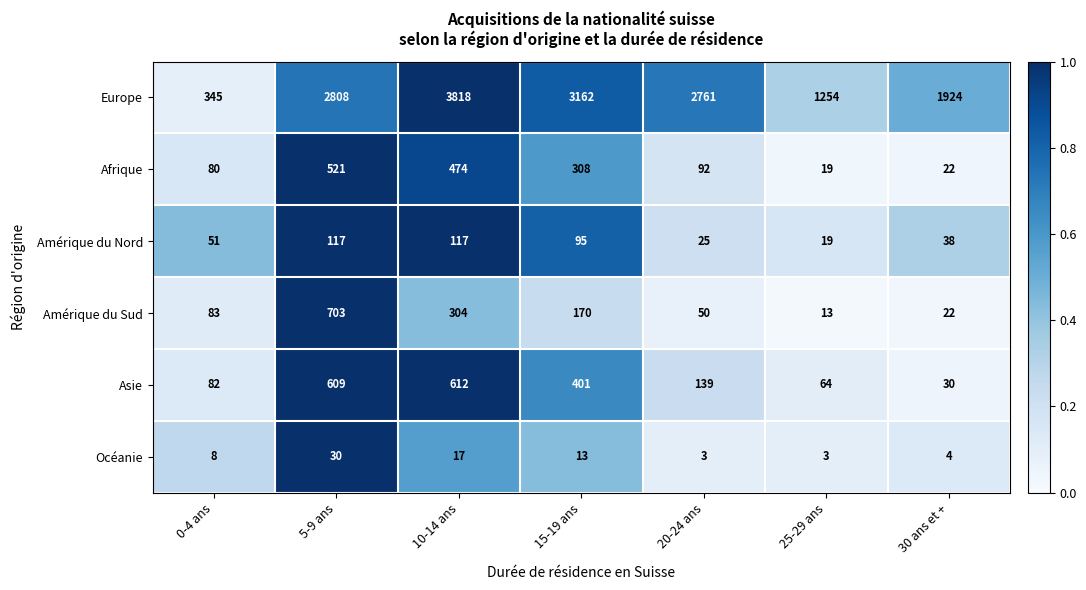

Is the value of Asie at 15-19 ans greater than the value of Amérique du Nord at 25-29 ans?

Yes